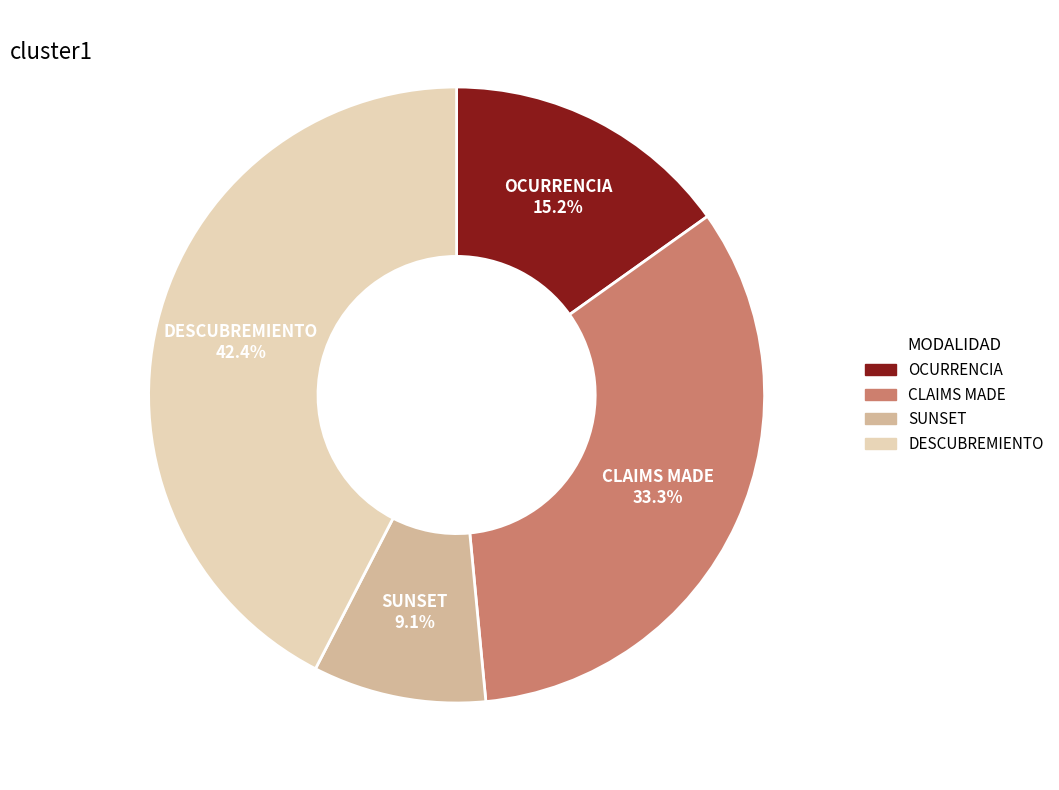

Which has a higher value, CLAIMS MADE or SUNSET?

CLAIMS MADE